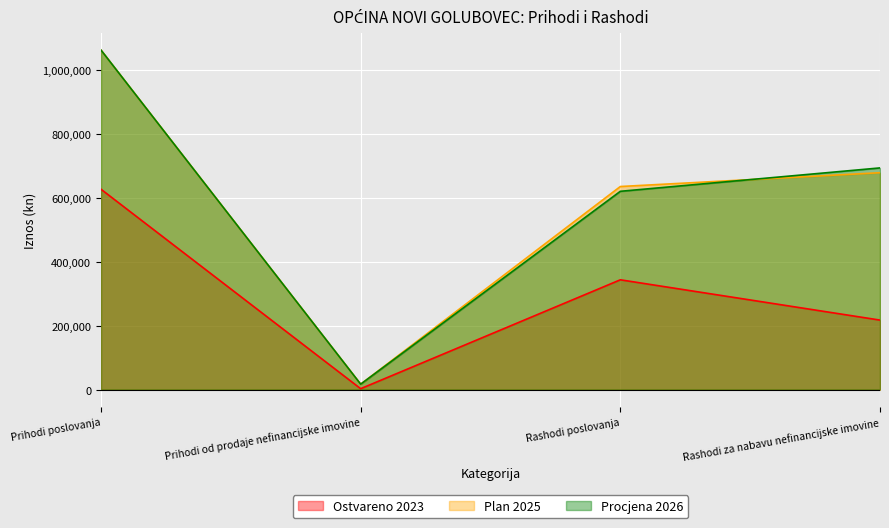

Reading right to left, transcribe all the data shown in this chart.

Ostvareno 2023: 217632.2	343802.1	2859.7	627366.2
Plan 2025: 679120.0	635880.0	17000.0	1063000.0
Procjena 2026: 694120.0	620880.0	17000.0	1063000.0